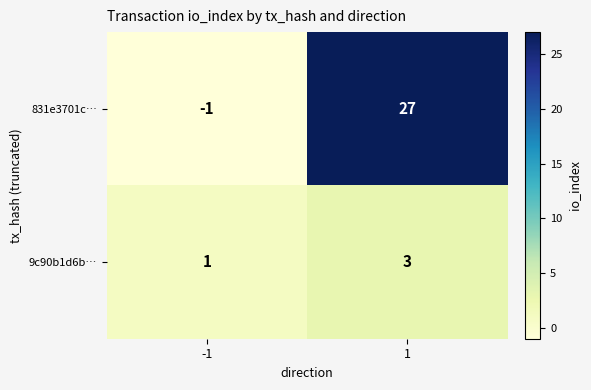

Count the number of categories in the chart.

2